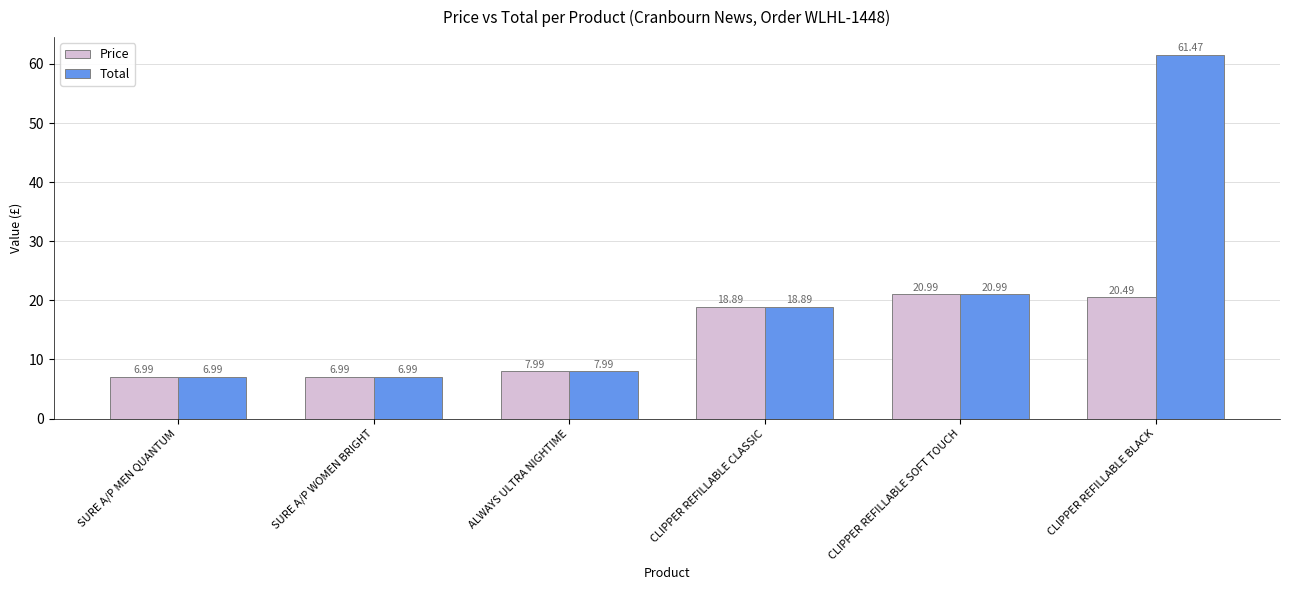

Where does the Total series first go above 18?

CLIPPER REFILLABLE CLASSIC